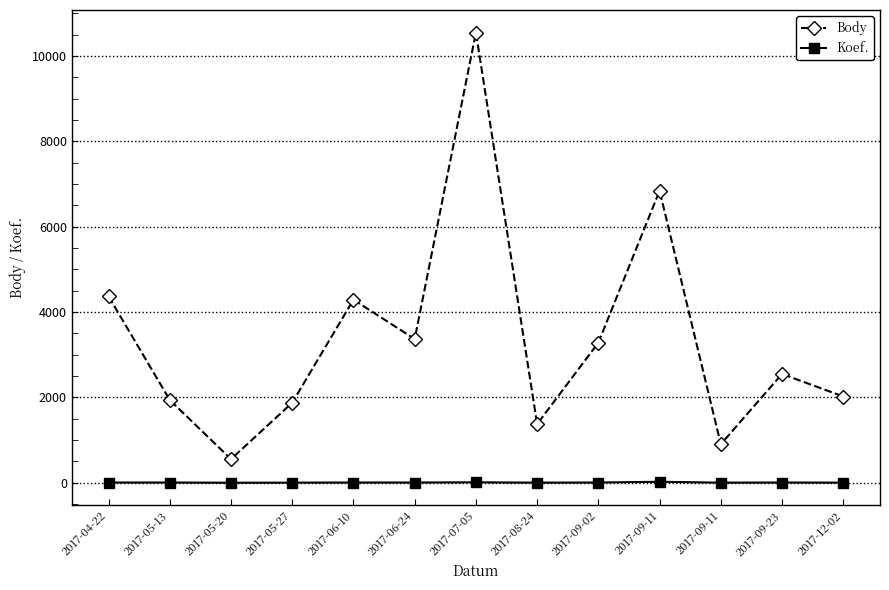

At which label does Body reach its peak?

2017-07-05